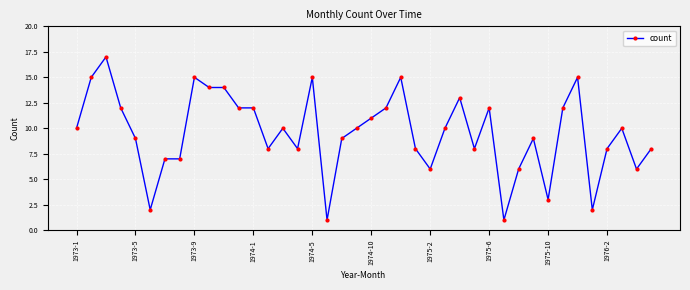

What is the minimum value shown in the chart?

1